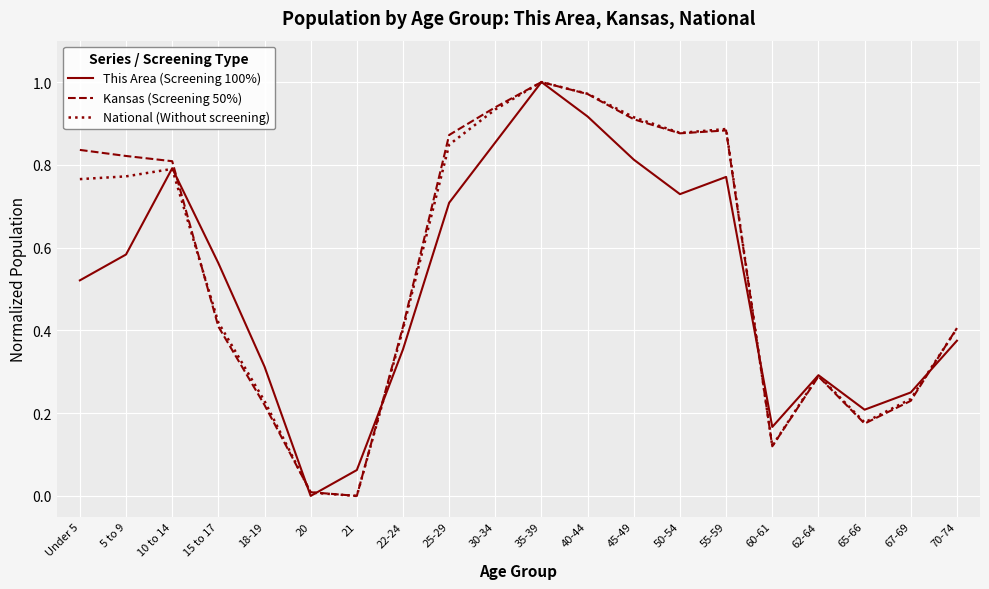

What is the total value across all series at 5 to 9?

2.2